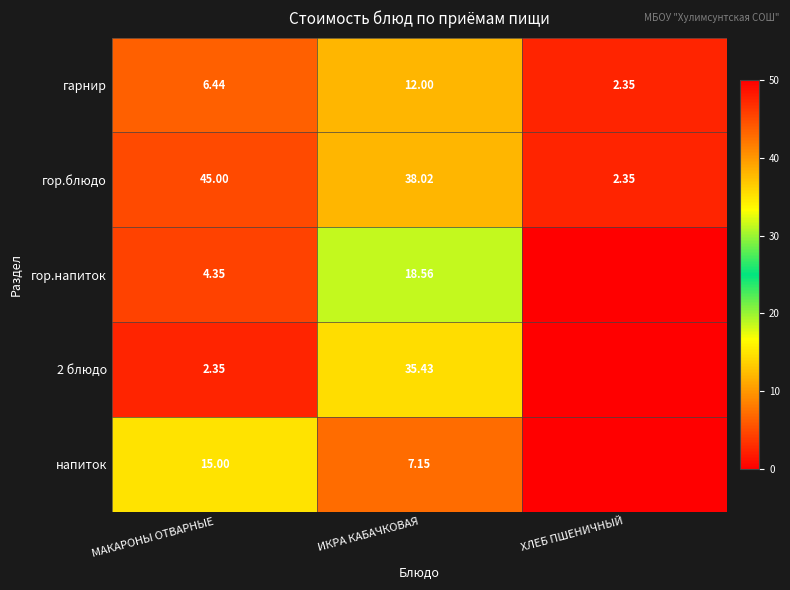

At which label does гарнир reach its peak?

ИКРА КАБАЧКОВАЯ